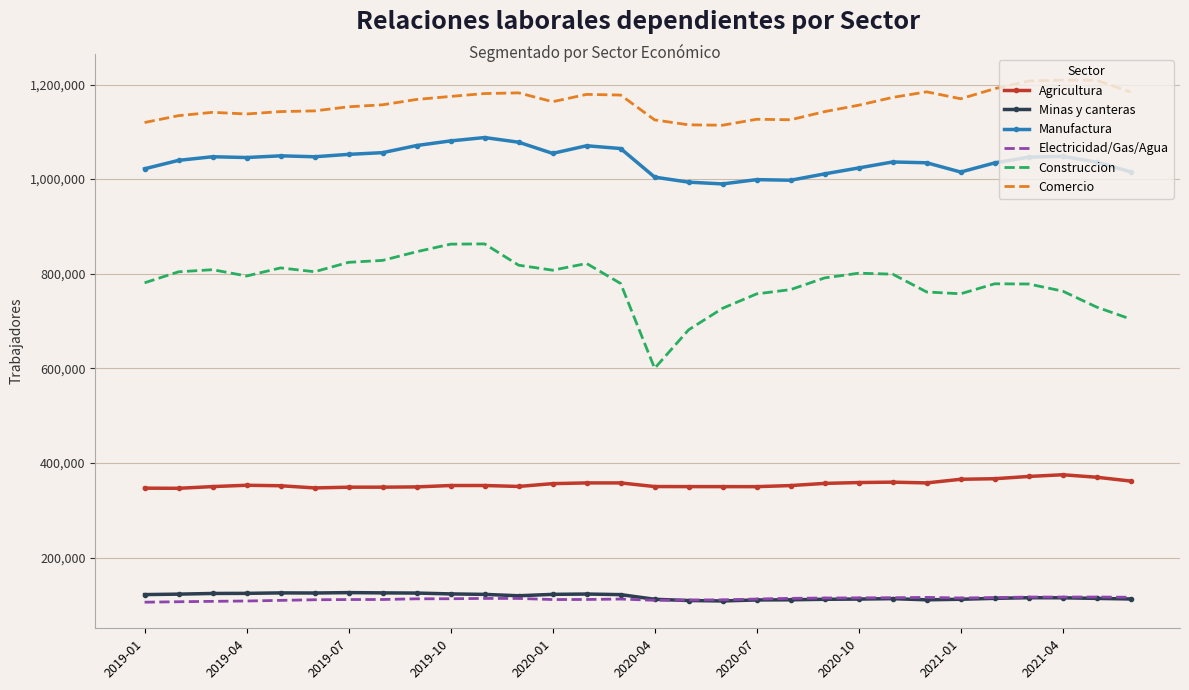

Which series has the largest range (max minus min)?

Construccion